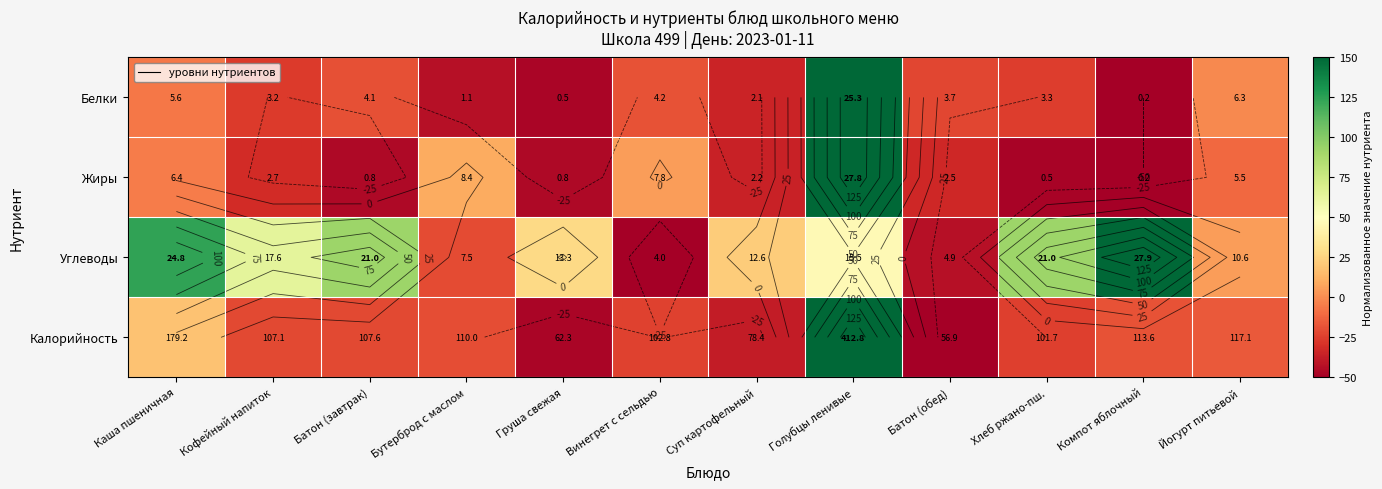

Which category has the lowest value in the Белки series?

Компот яблочный